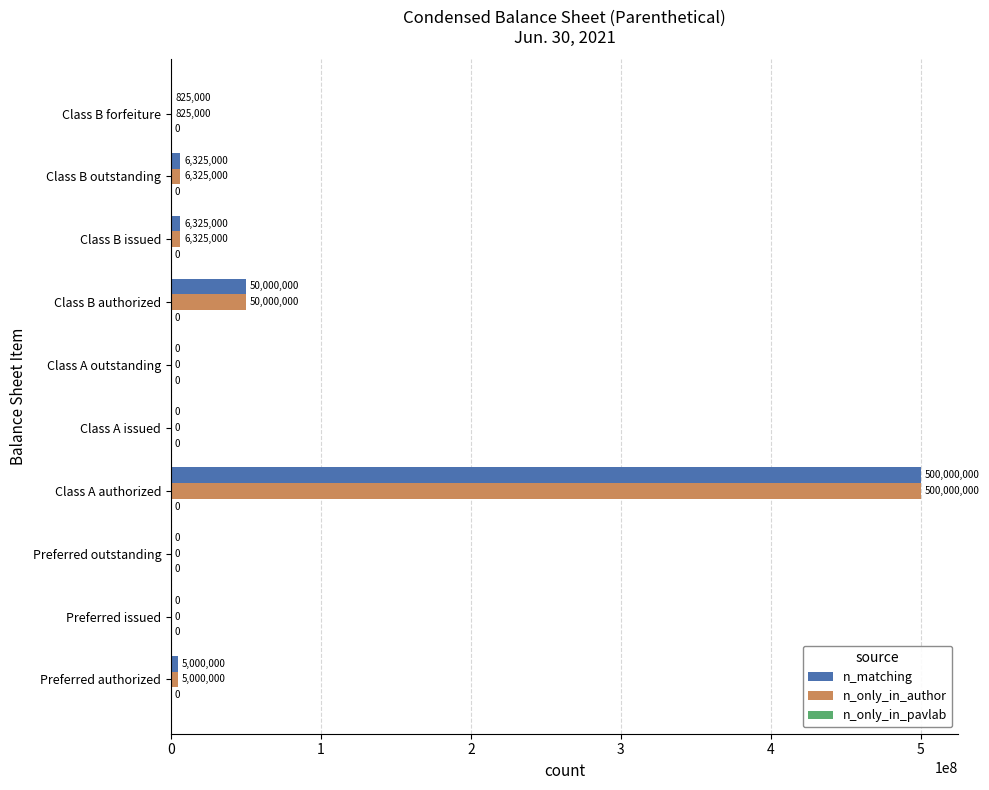

What is the maximum value shown in the chart?

500000000